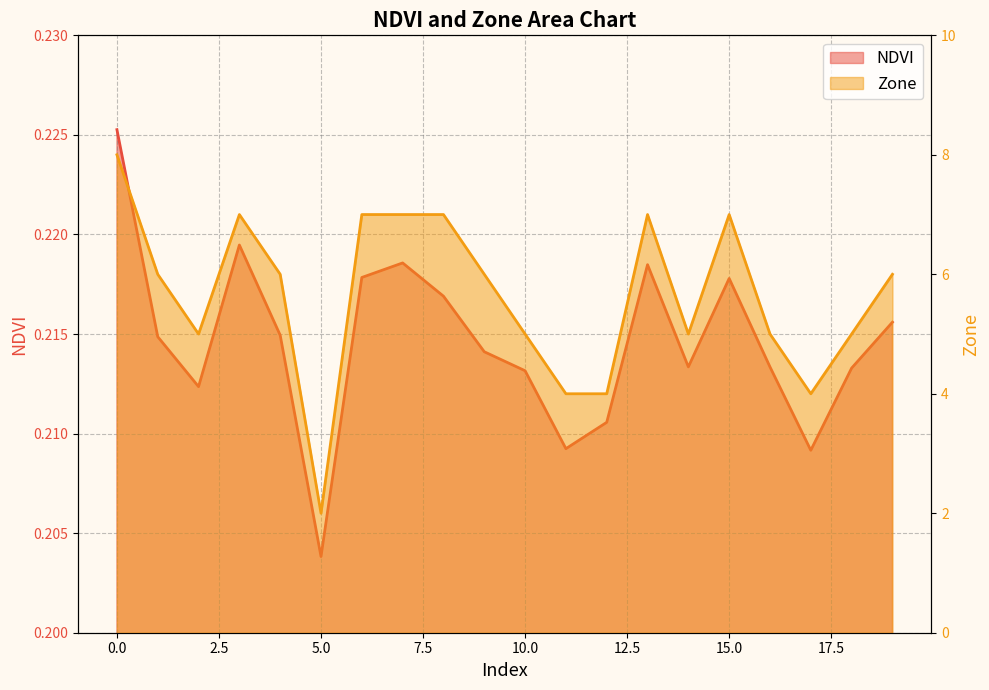

True or false: NDVI and Zone intersect in this chart.

False